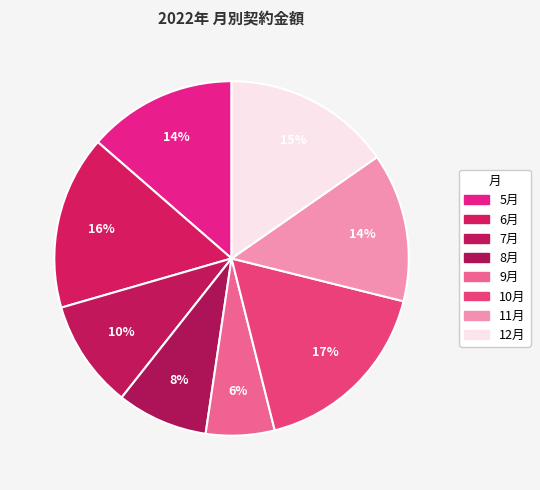

Which slice is the largest?

10月